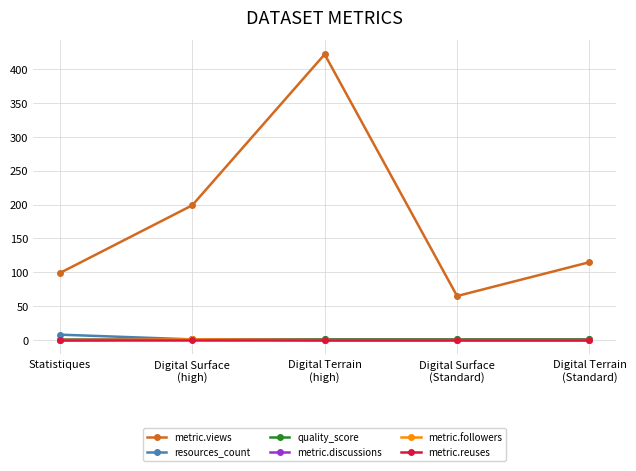

Is this an area chart (filled region under the line)?

No